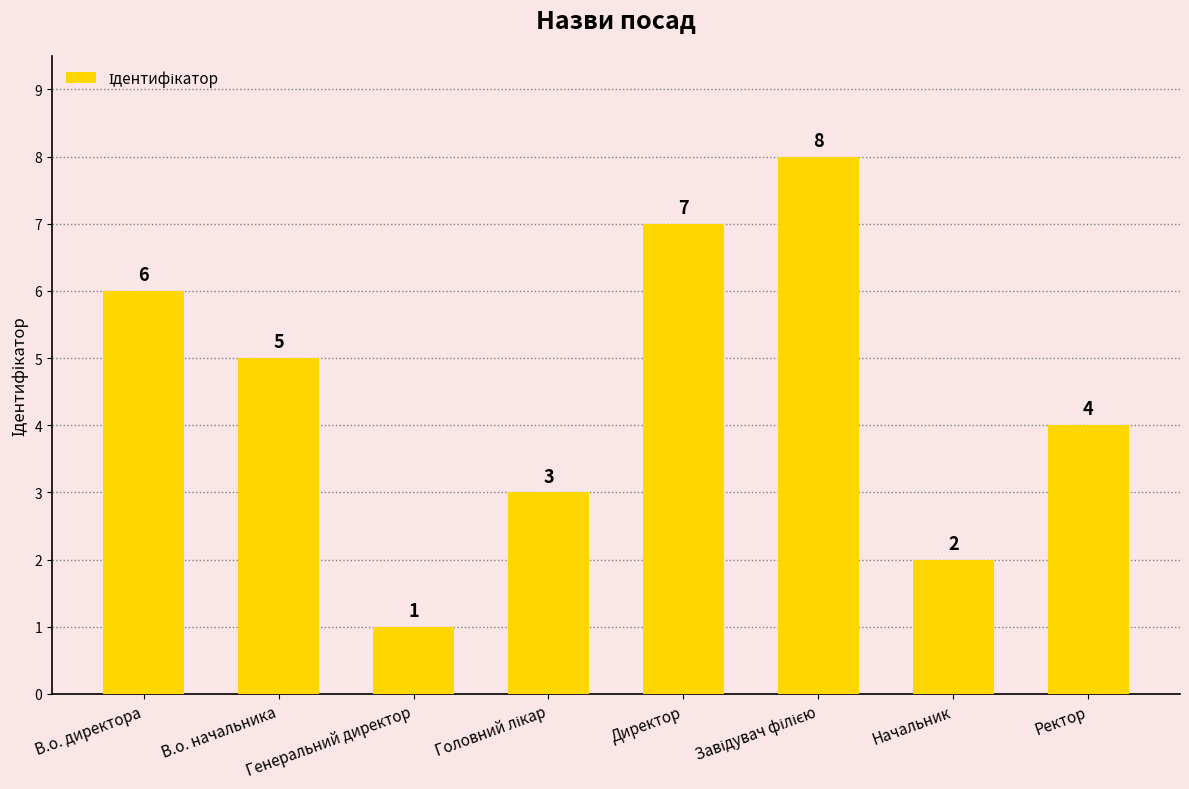

The chart shows a value of 2 at Начальник. True or false?

True